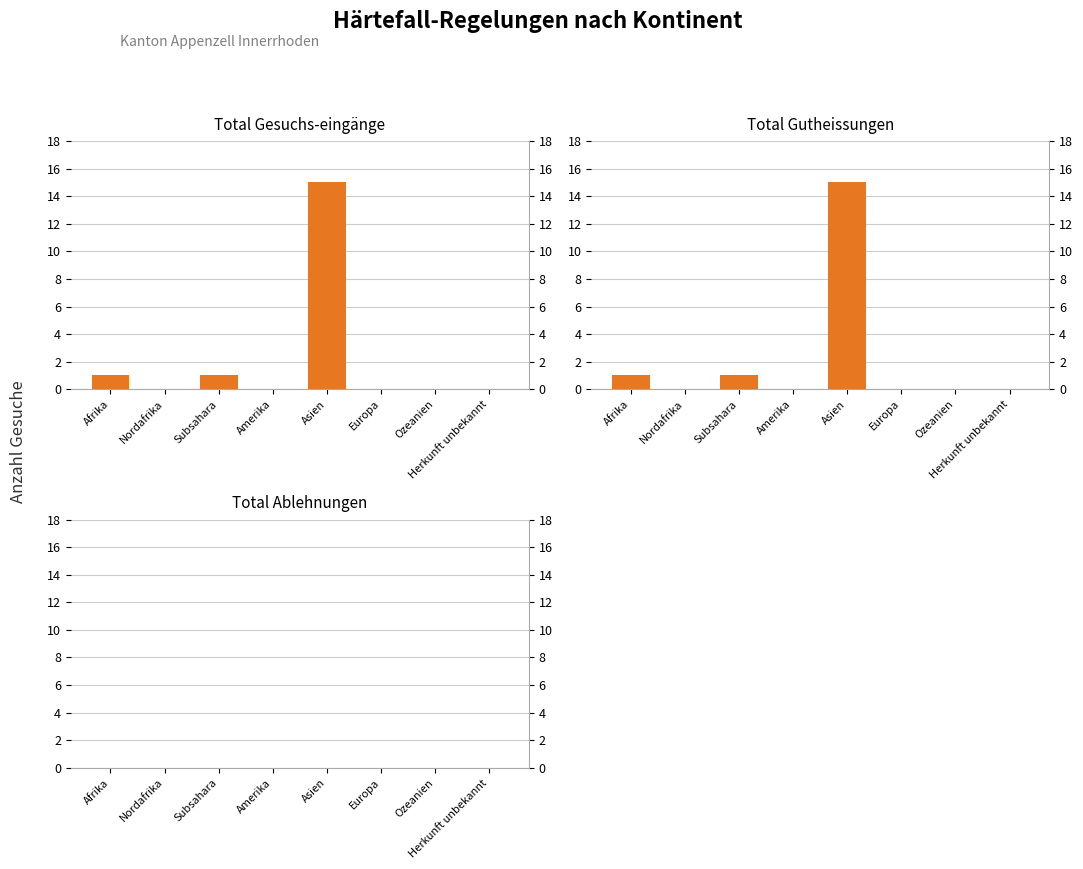

What is the maximum value shown in the chart?

15